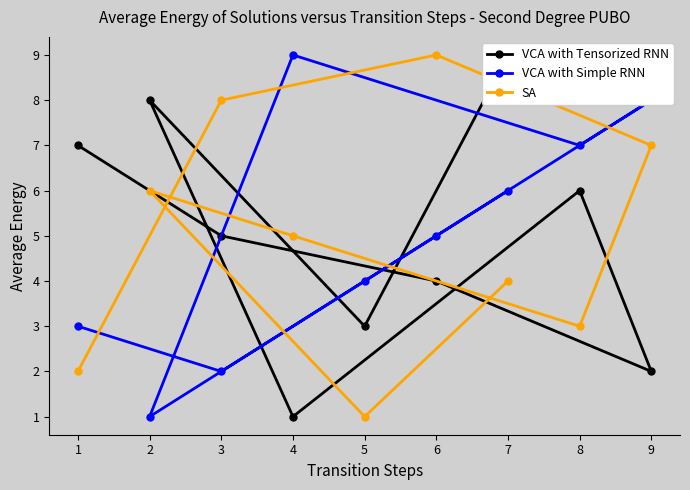

Does the chart display data point markers on the line(s)?

Yes